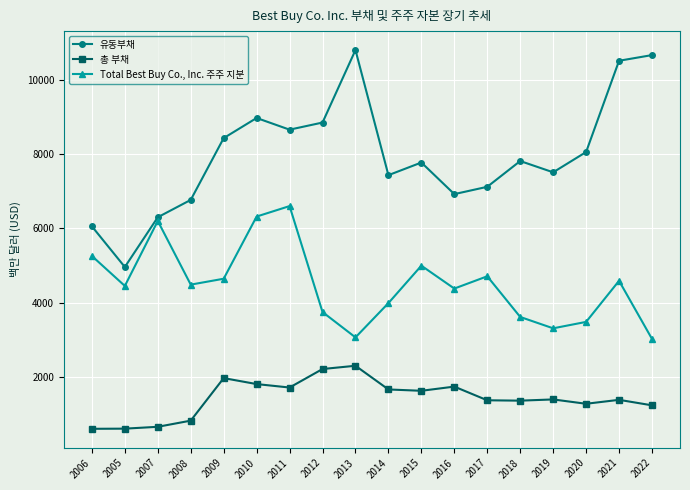

What is the maximum value for Total Best Buy Co., Inc. 주주 지분?

6602